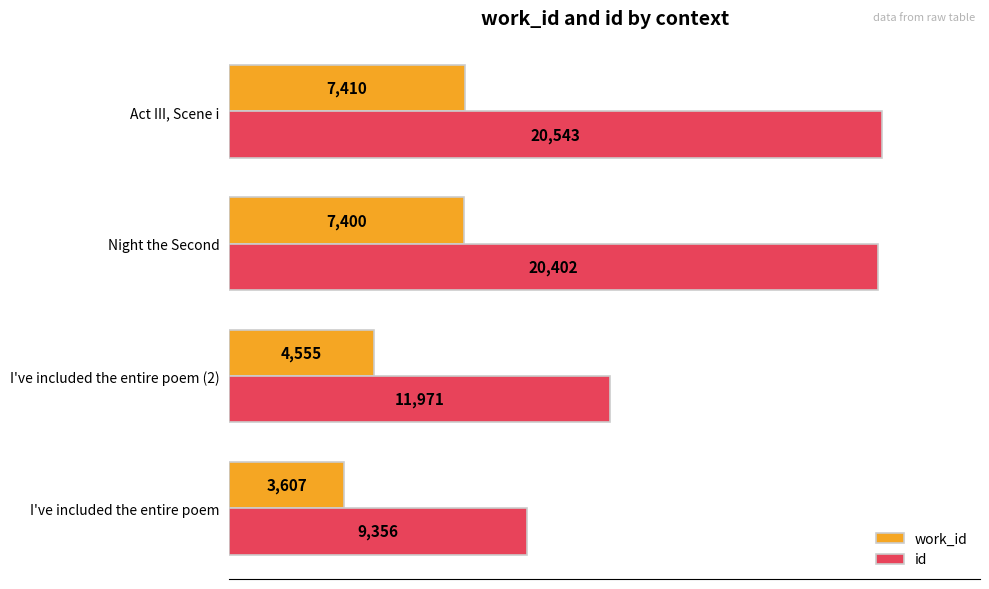

Which series has the largest range (max minus min)?

id